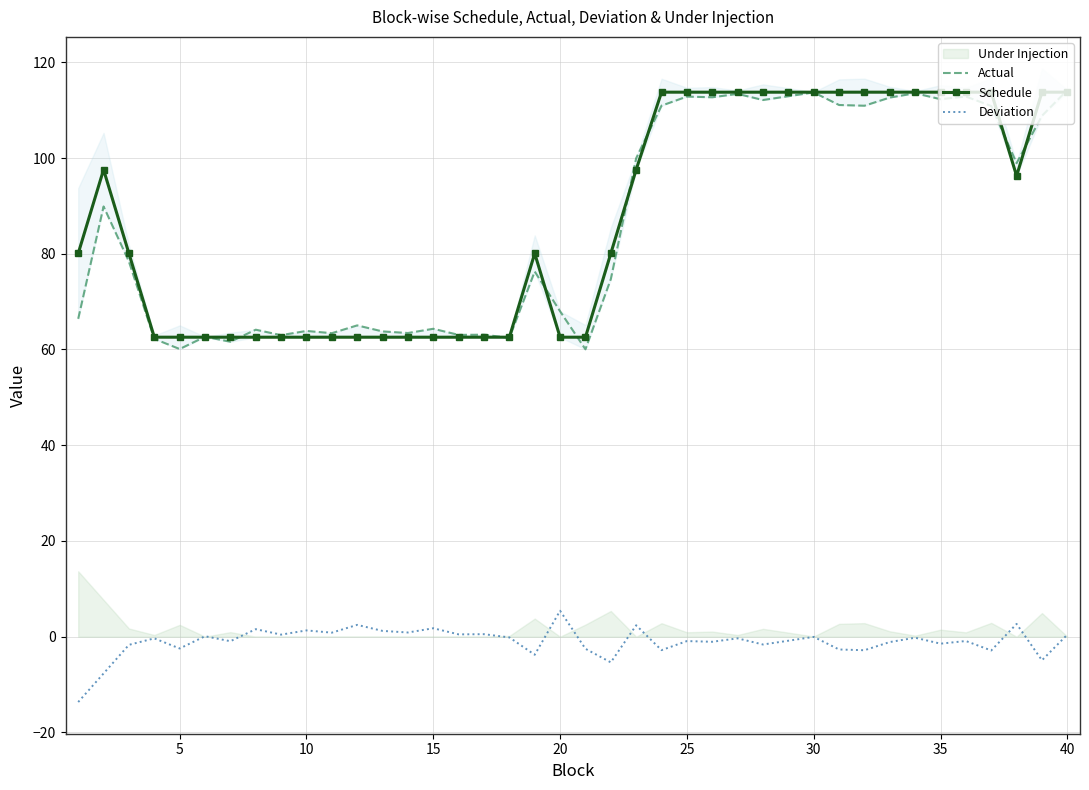

Reading left to right, extract all data points from this chart.

Actual: 66.4	89.9	78.4	62.2	60.1	62.7	61.6	64.1	63.0	63.9	63.4	65.0	63.8	63.4	64.3	63.0	63.1	62.4	76.3	68.0	60.0	74.7	99.9	110.9	112.8	112.7	113.4	112.1	112.9	113.7	111.1	110.9	112.6	113.5	112.3	112.8	110.9	98.9	108.8	114.2
Schedule: 80.1	97.6	80.1	62.6	62.6	62.6	62.6	62.6	62.6	62.6	62.6	62.6	62.6	62.6	62.6	62.6	62.6	62.6	80.1	62.6	62.6	80.1	97.6	113.8	113.8	113.7	113.7	113.7	113.7	113.7	113.7	113.8	113.7	113.7	113.7	113.7	113.7	96.3	113.8	113.8
Deviation: -13.7	-7.7	-1.7	-0.4	-2.5	0.1	-0.9	1.6	0.4	1.3	0.8	2.5	1.2	0.9	1.8	0.5	0.5	-0.2	-3.8	5.4	-2.5	-5.4	2.4	-2.8	-0.9	-1.1	-0.4	-1.6	-0.8	-0.0	-2.7	-2.8	-1.1	-0.2	-1.5	-0.9	-2.9	2.7	-4.9	0.4